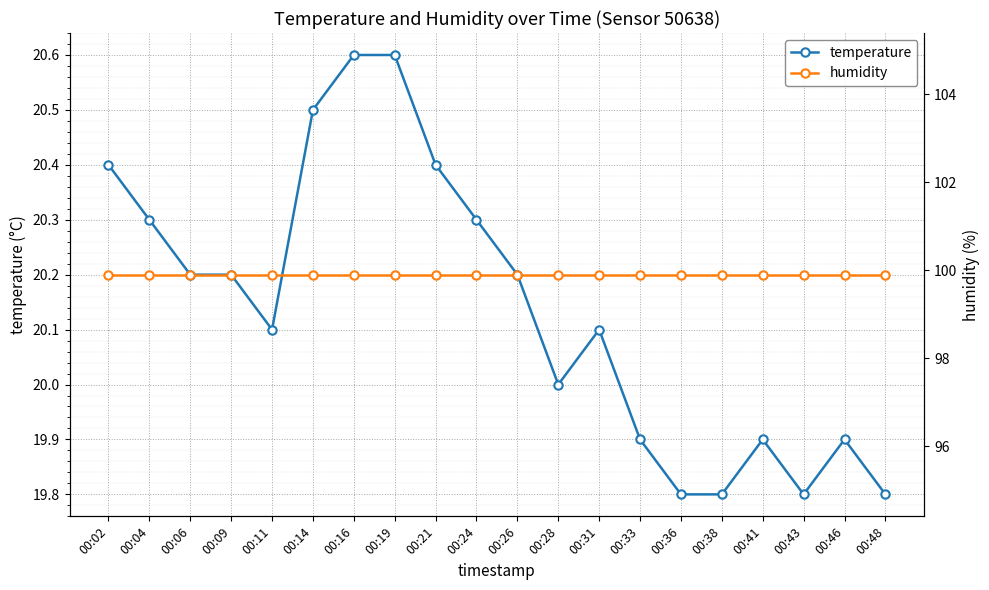

How many distinct data groups are displayed?

2